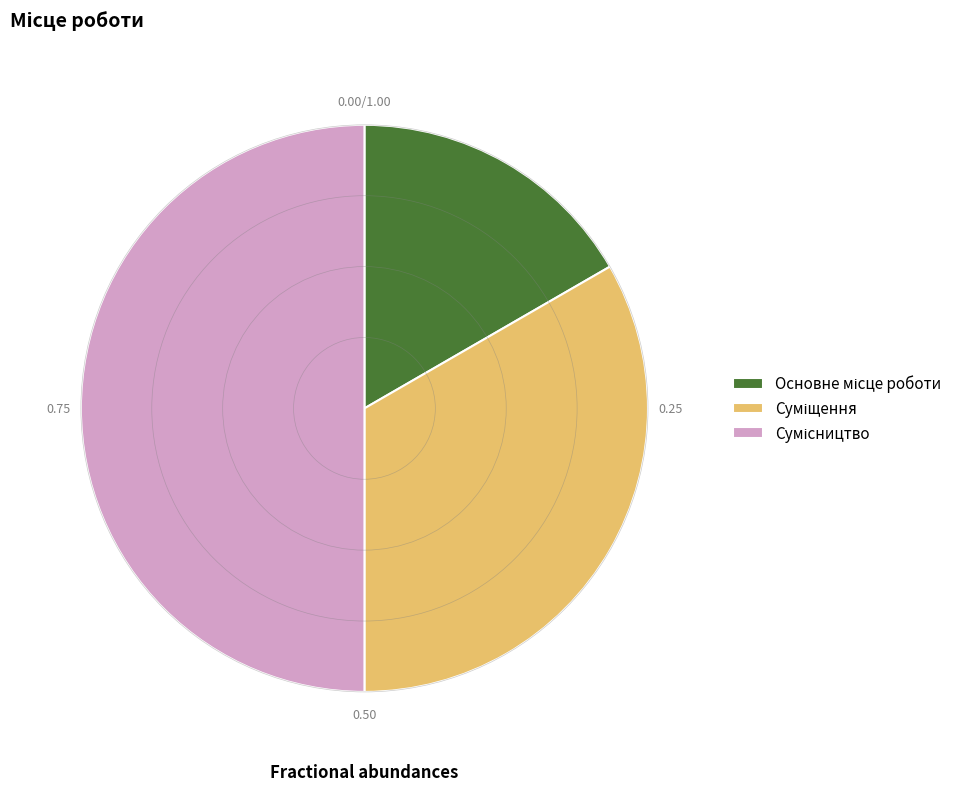

Does Суміщення represent more than half of the total?

No